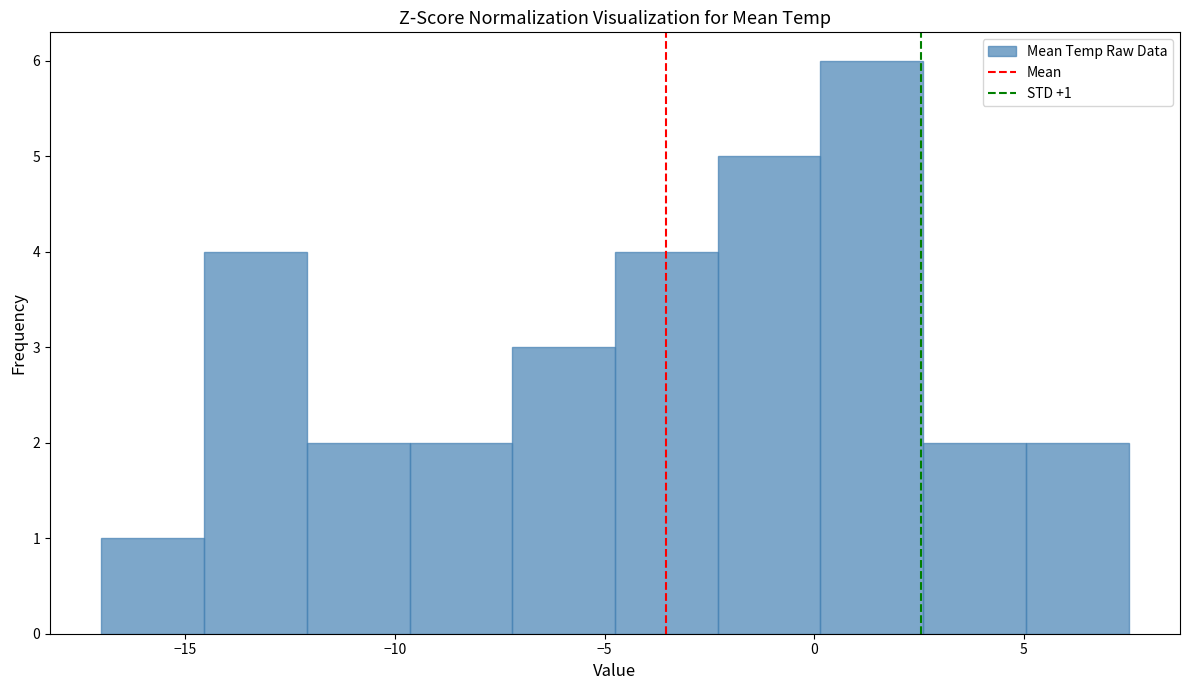

Which range on the x-axis has the tallest bar?

0.15 to 2.60